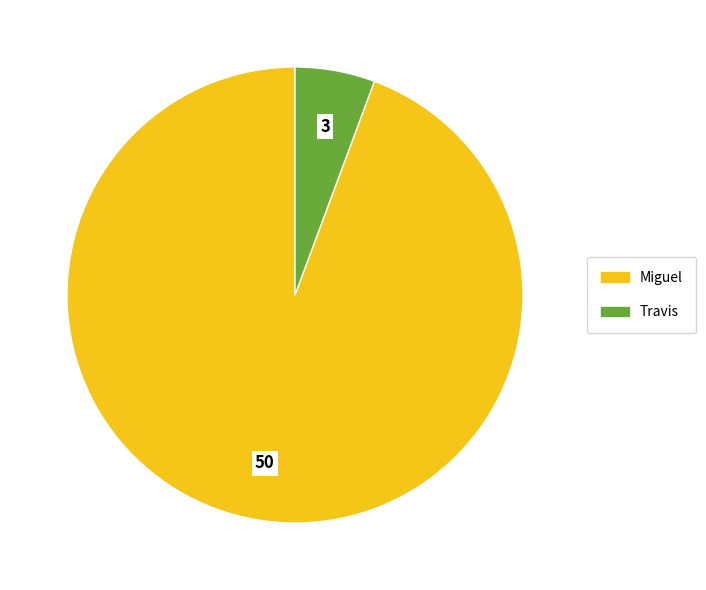

Which has a higher value, Travis or Miguel?

Miguel